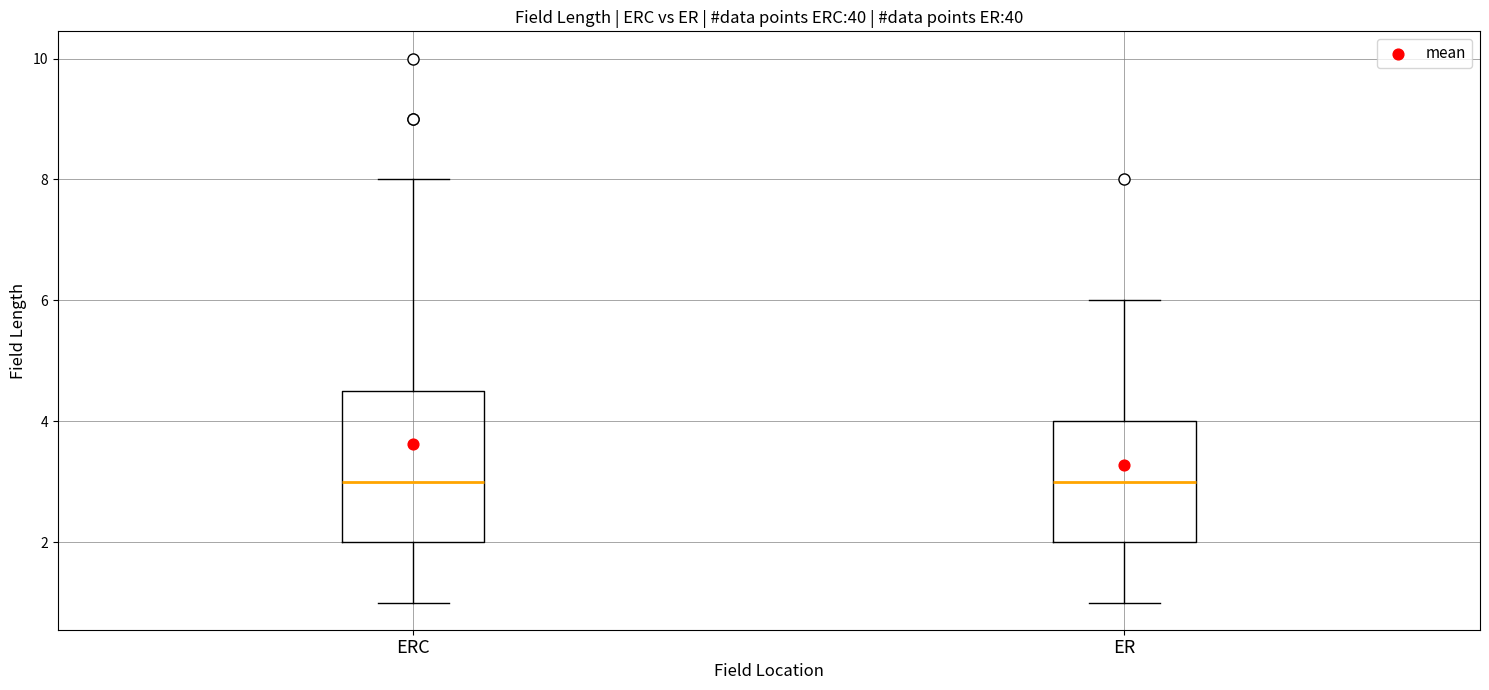

Where does the upper whisker of the box for ER end on the y-axis? The values are not printed on the chart, so give them approximately, as read against the axis.

6.0